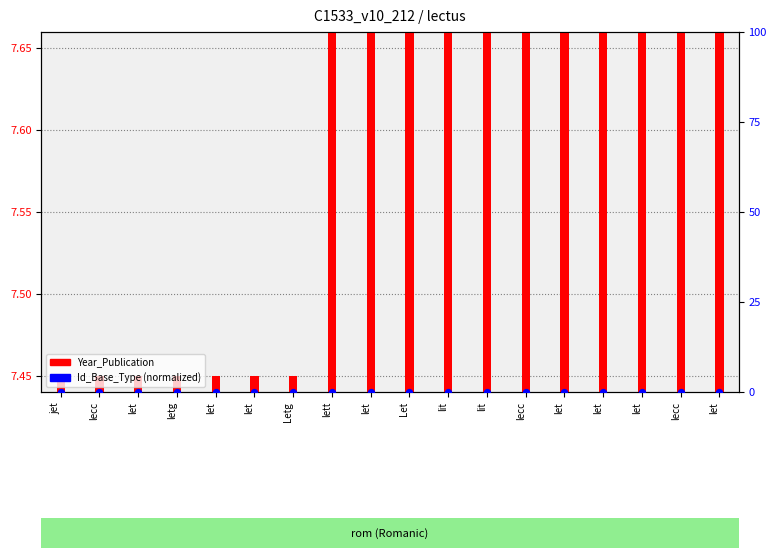

What is the total value across all series at let?

7.5